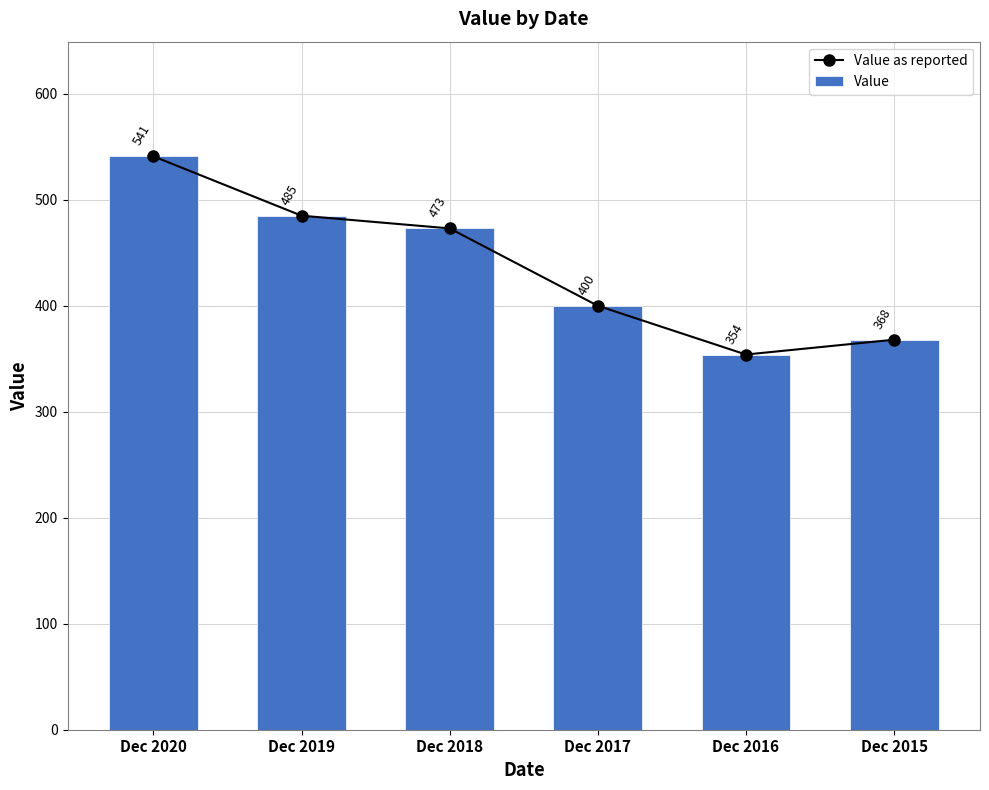

Which has a higher value, Dec 2020 or Dec 2018?

Dec 2020